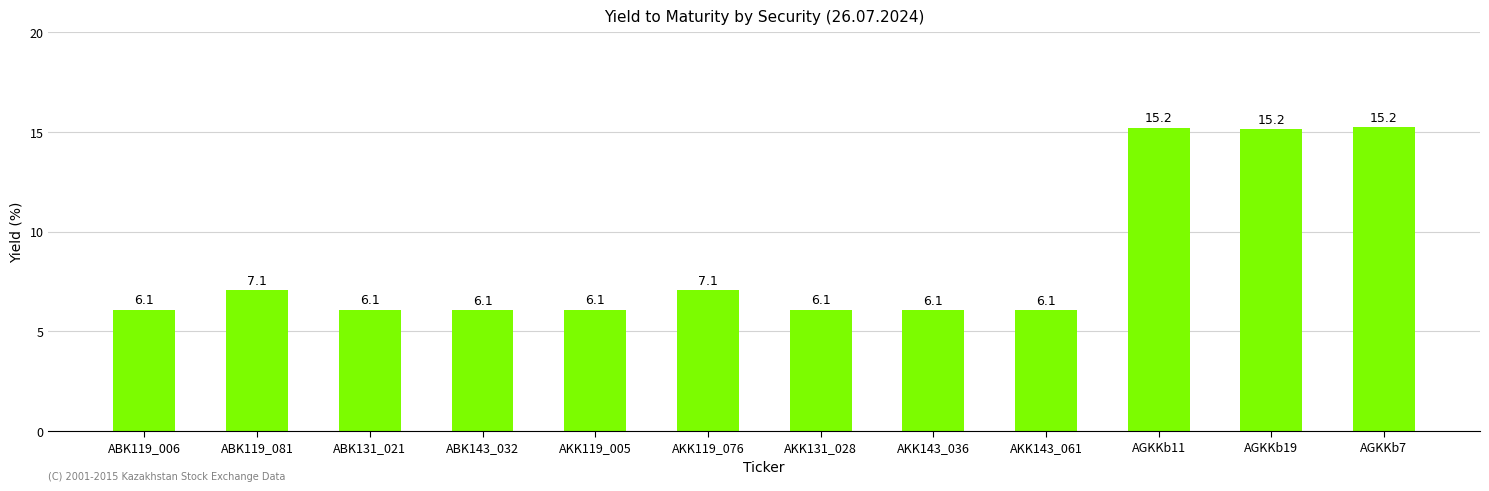

What is the minimum value shown in the chart?

6.1